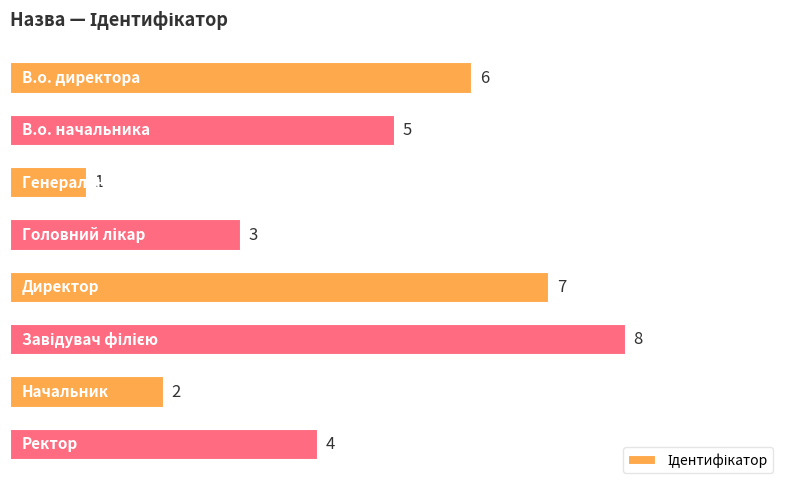

Reading top to bottom, transcribe all the data shown in this chart.

6	5	1	3	7	8	2	4